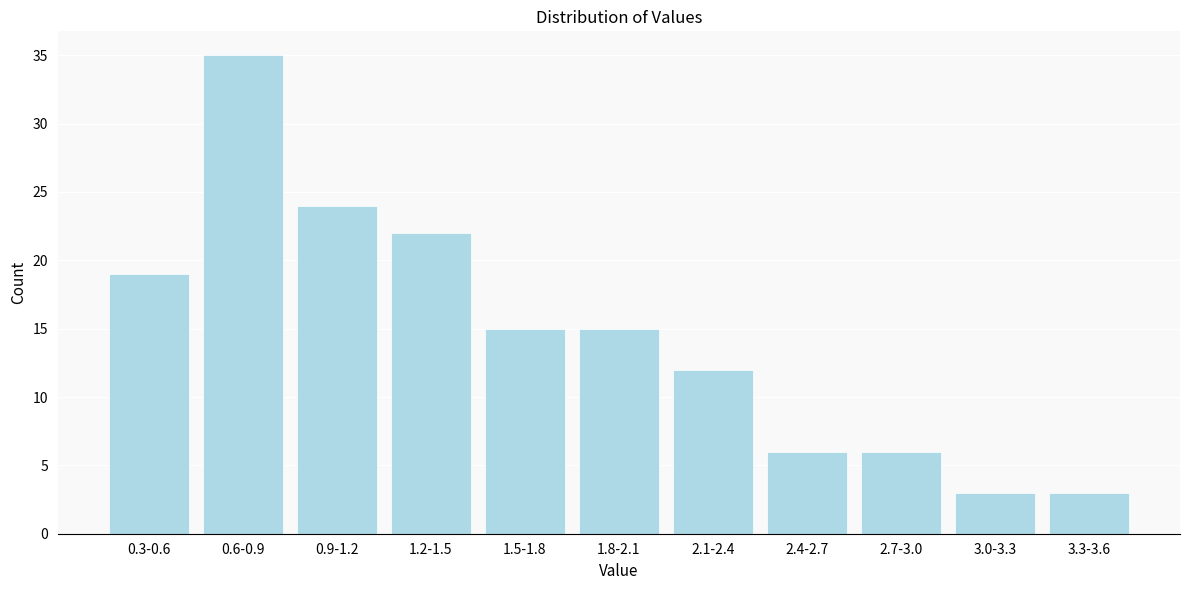

Reading left to right, what are all the values shown in this chart?

19	35	24	22	15	15	12	6	6	3	3